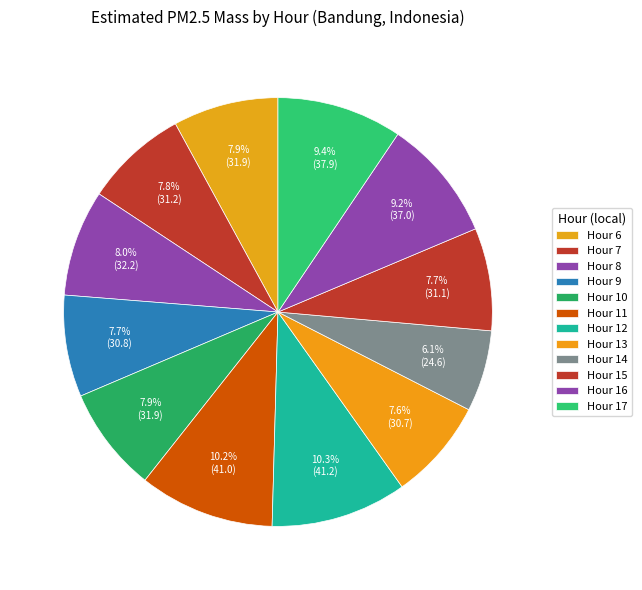

Is there any slice that represents more than half of the pie?

No